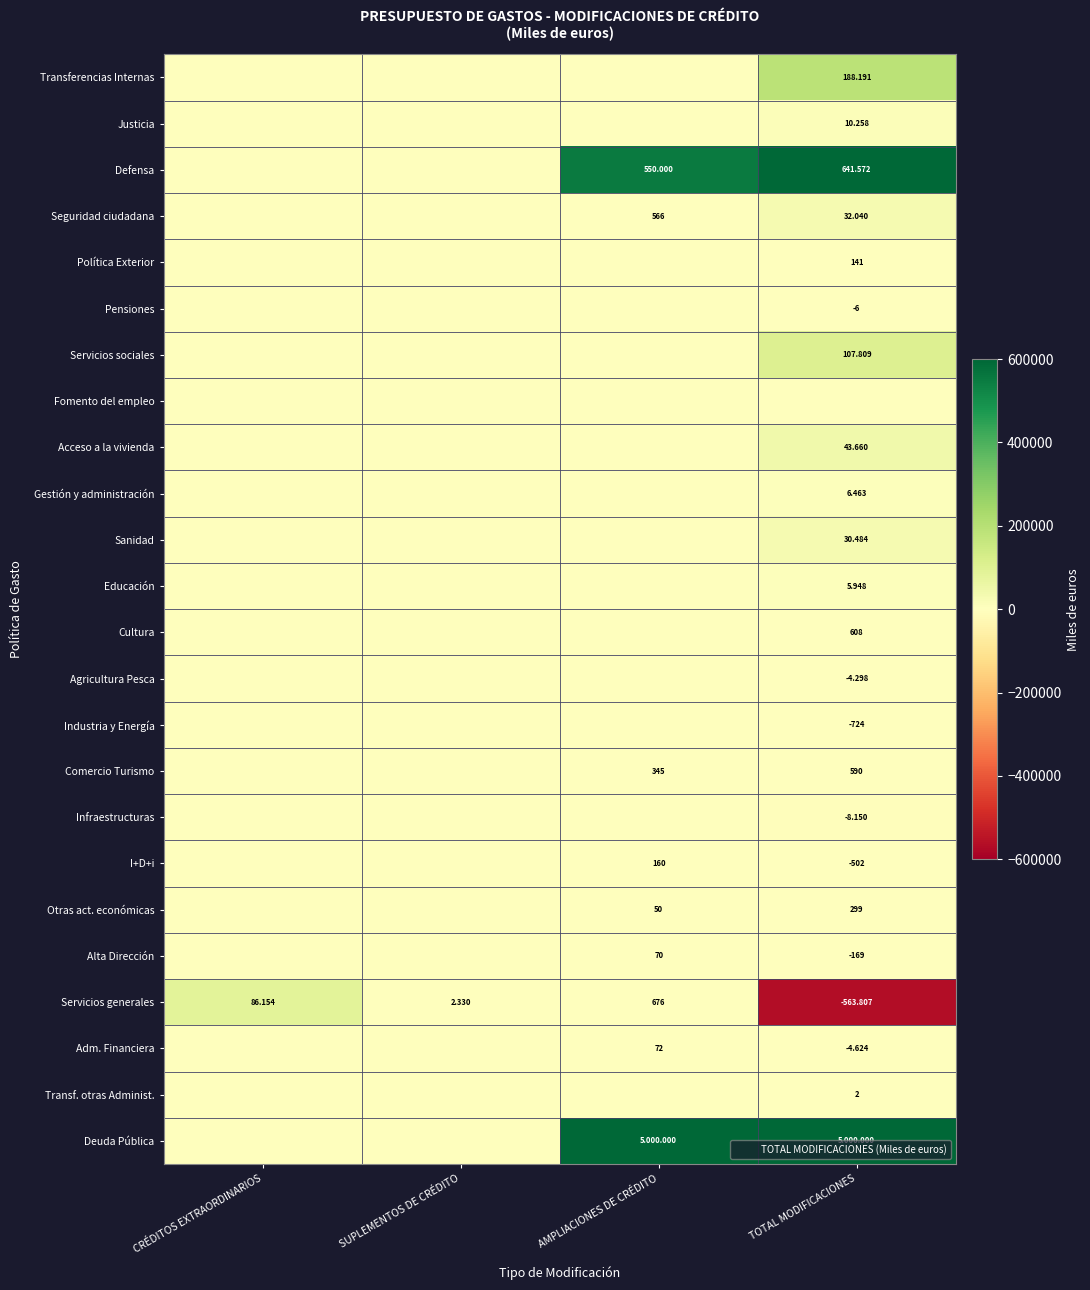

List the series in order of their peak value, lowest first.

Pensiones, Fomento del empleo, Agricultura Pesca, Industria y Energía, Infraestructuras, Transf. otras Administ., Alta Dirección, Adm. Financiera, Política Exterior, I+D+i, Otras act. económicas, Comercio Turismo, Cultura, Educación, Gestión y administración, Justicia, Sanidad, Seguridad ciudadana, Acceso a la vivienda, Servicios generales, Servicios sociales, Transferencias Internas, Defensa, Deuda Pública